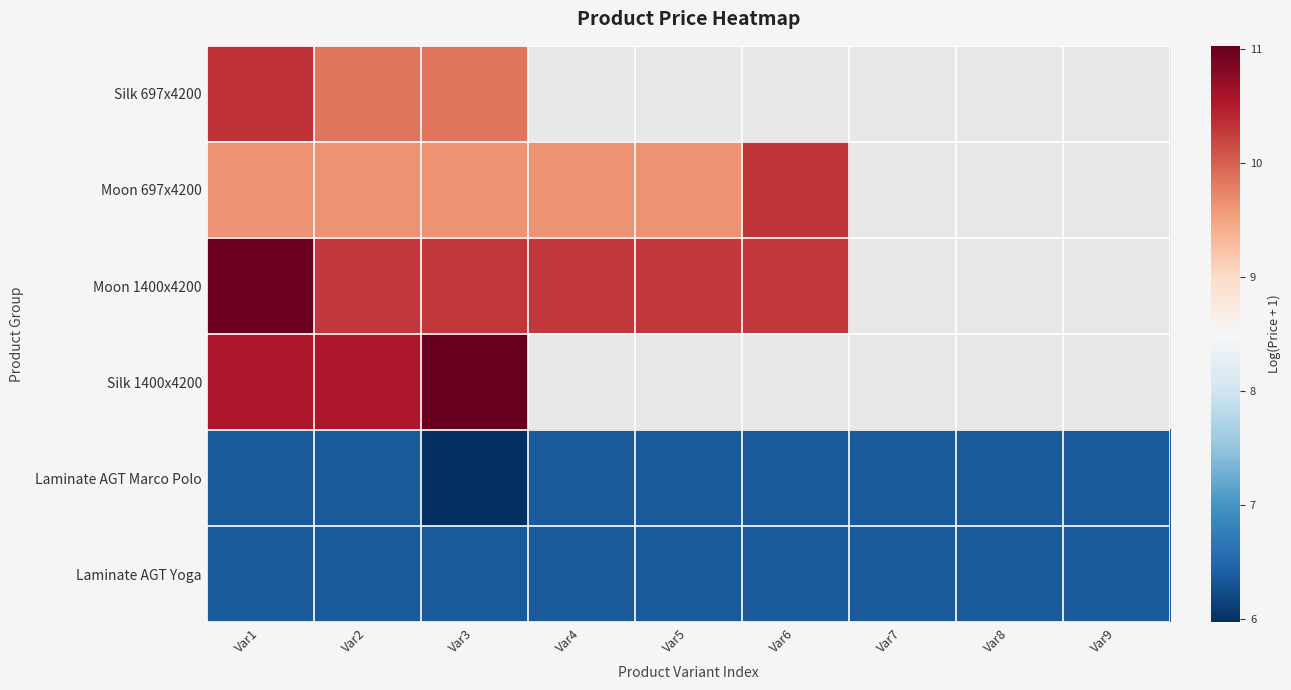

Is the value of Laminate AGT Yoga at Var9 greater than the value of Silk 697x4200 at Var9?

No